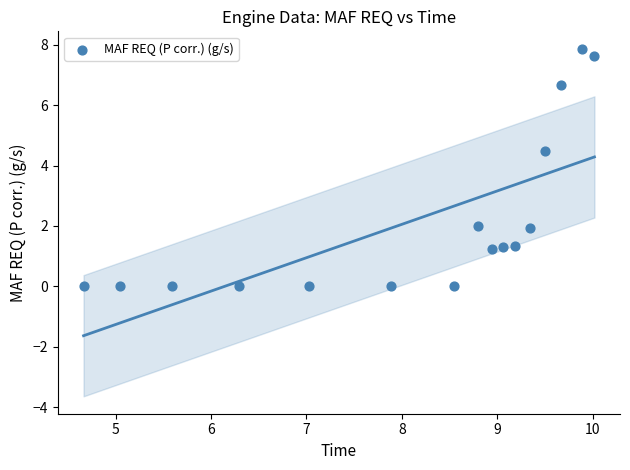

What is the range of X values (max minus min)?

5.4